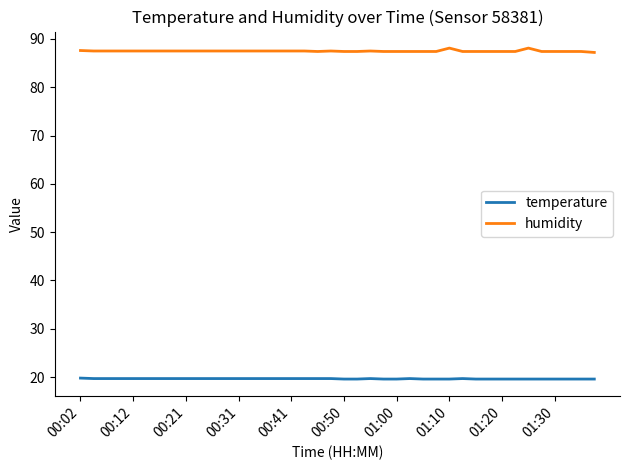

What is the maximum value for temperature?

19.8